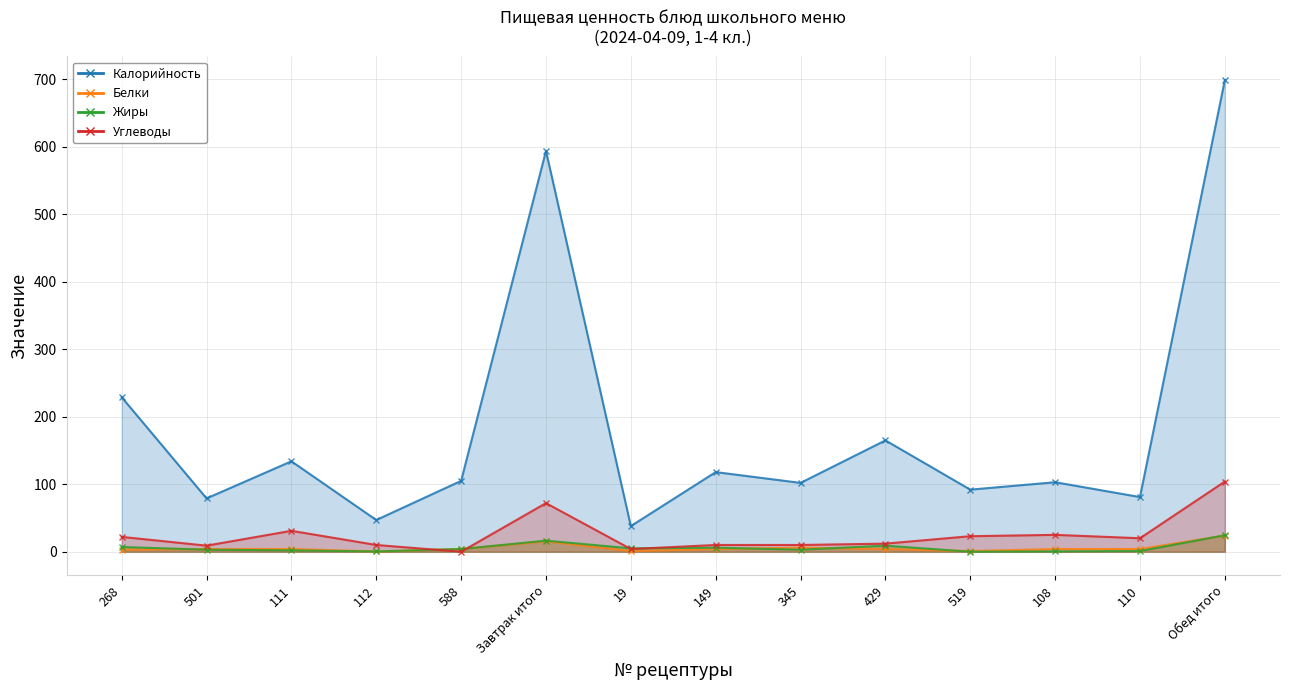

In Калорийность, how many points are higher than both neighbors (excluding endpoints)?

5